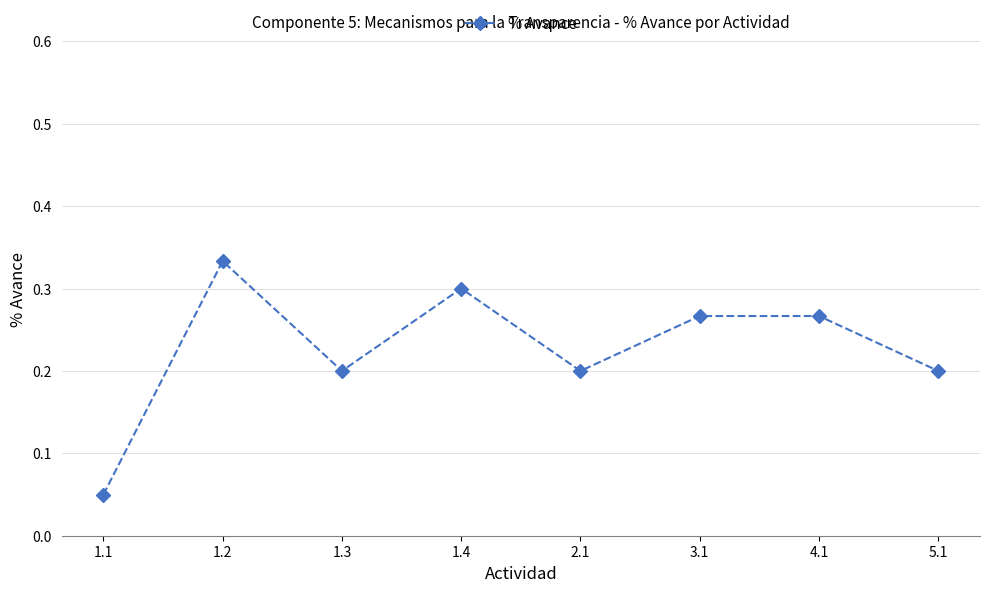

What is the sum of the values at 2.1 and 5.1?

0.4